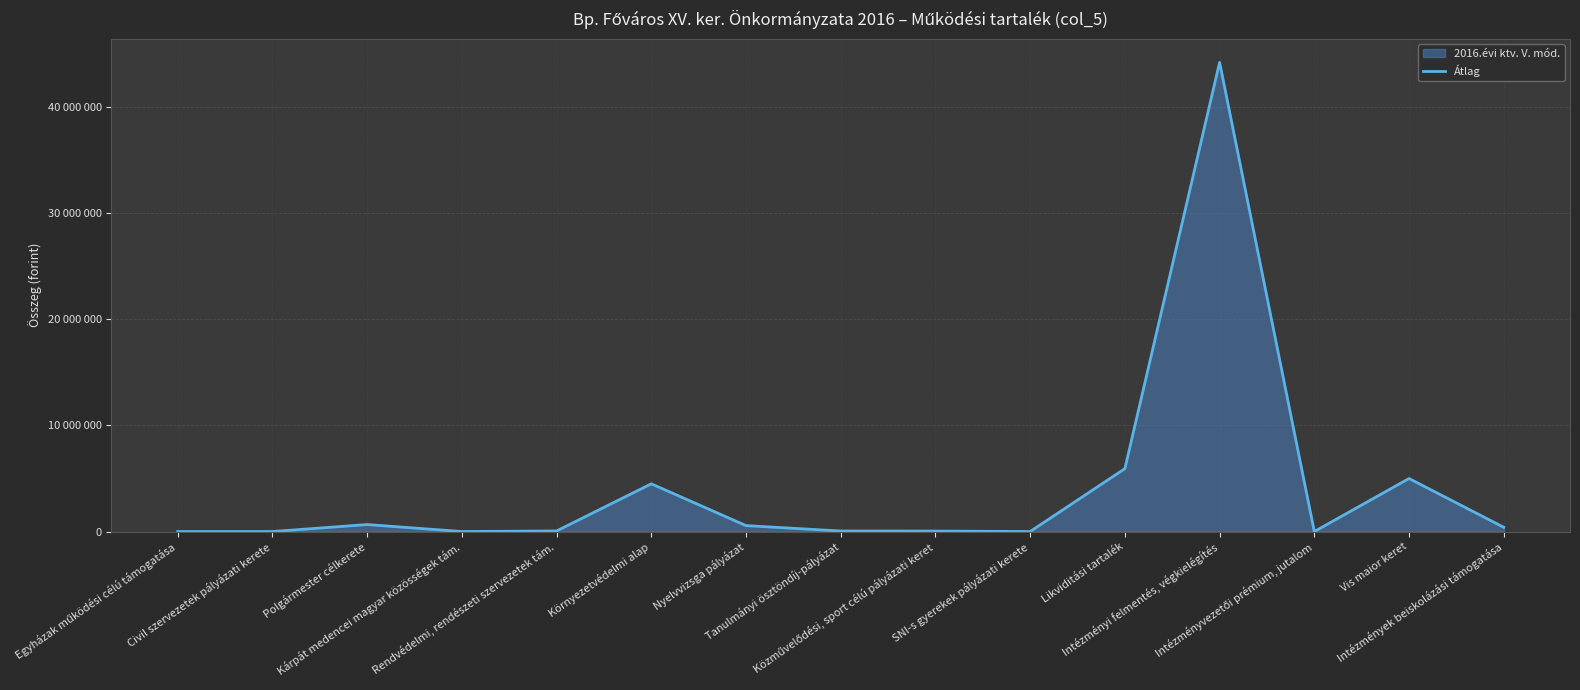

What value does the data have at Likviditási tartalék, to the nearest 10?

5930700